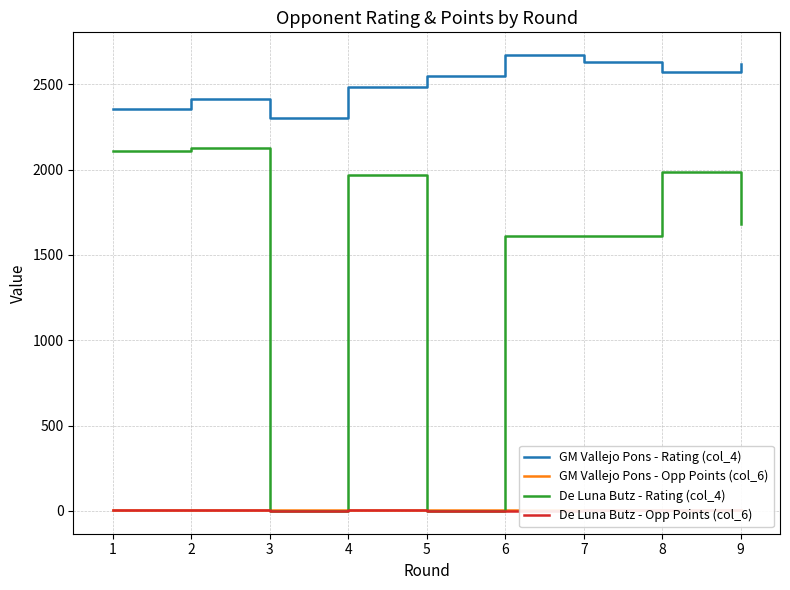

True or false: De Luna Butz - Opp Points (col_6) and GM Vallejo Pons - Rating (col_4) cross at least once.

False